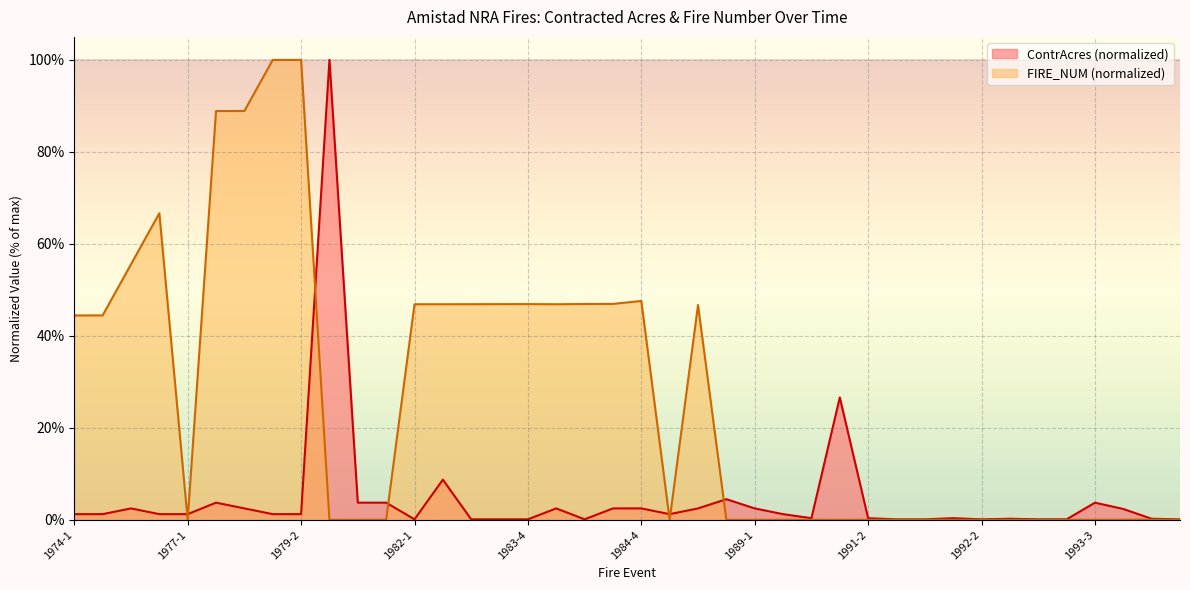

In ContrAcres, how many points are lower than both neighbors (excluding endpoints)?

5